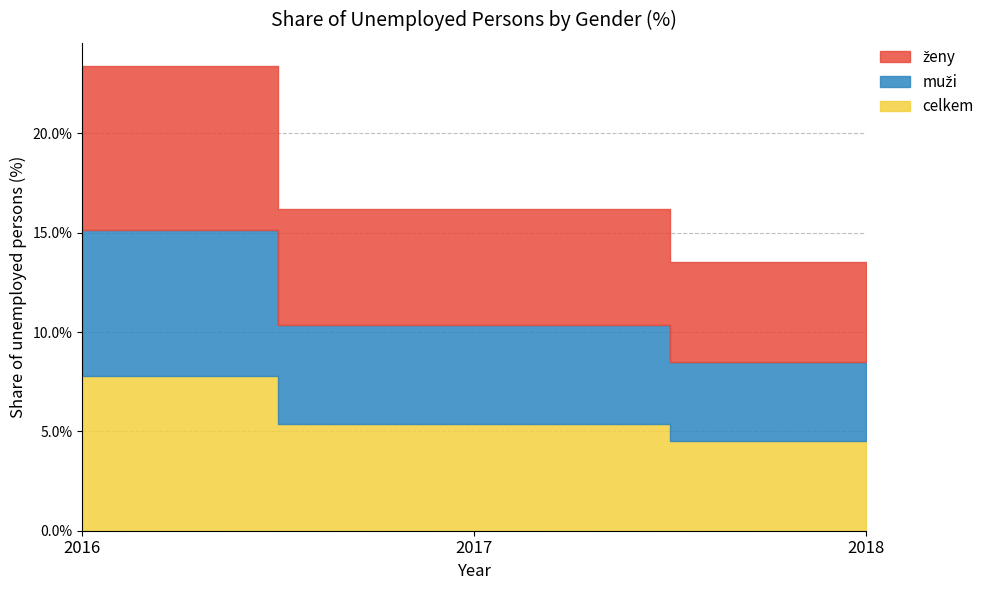

Does the chart display data point markers on the line(s)?

No